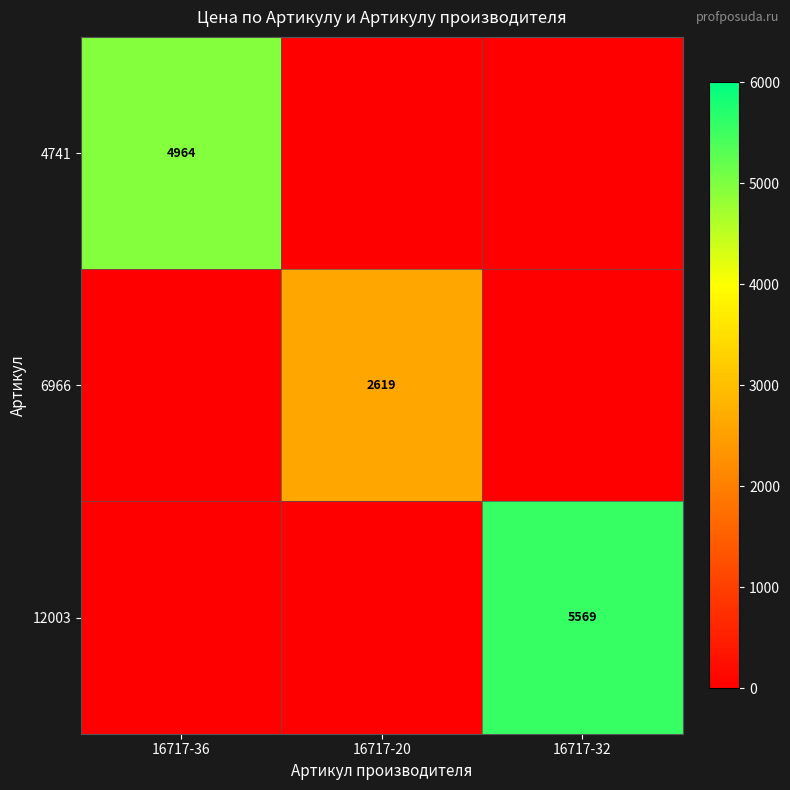

The value of 12003 at 16717-32 is 5569. True or false?

True